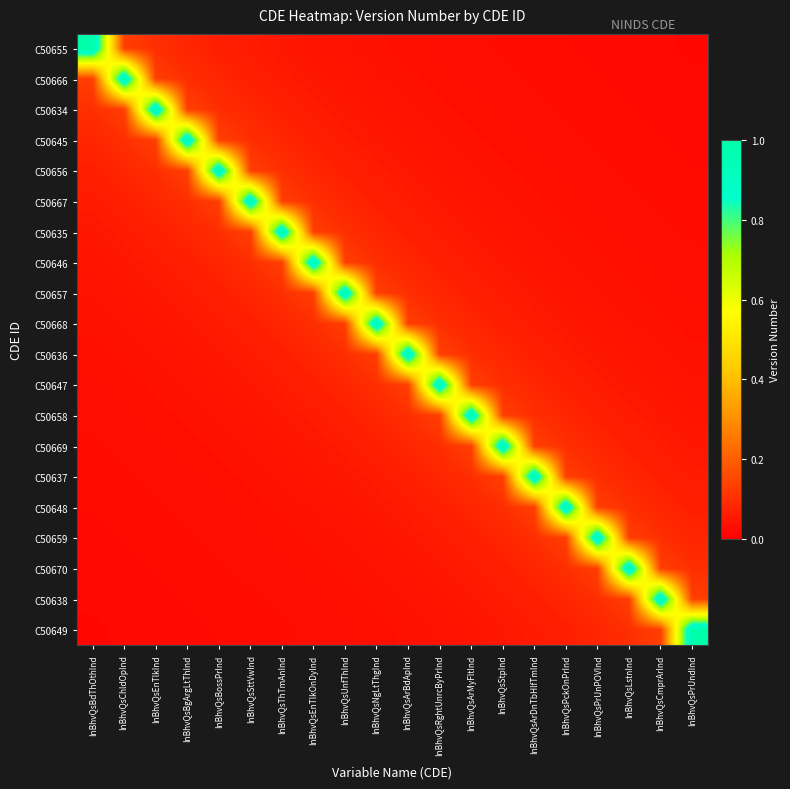

Reading left to right, transcribe all the data shown in this chart.

C50655: InBhvQsBdThOthInd=1.0	InBhvQsChldOpInd=0.1	InBhvQsEnTlkInd=0.1	InBhvQsBgArgLtThInd=0.1	InBhvQsBossPrInd=0.1	InBhvQsSttVwInd=0.1	InBhvQsThTmAnInd=0.1	InBhvQsEnTlkOnDyInd=0.0	InBhvQsUnfThInd=0.0	InBhvQsNgLtThgInd=0.0	InBhvQsArBdApInd=0.0	InBhvQsRghtUnrcByPrInd=0.0	InBhvQsArMyFltInd=0.0	InBhvQsStpInd=0.0	InBhvQsArDnTbHlfTmInd=0.0	InBhvQsPckOnPrInd=0.0	InBhvQsPrUnPOVInd=0.0	InBhvQsLstnInd=0.0	InBhvQsCmprArInd=0.0	InBhvQsPrUndInd=0.0
C50666: InBhvQsBdThOthInd=0.1	InBhvQsChldOpInd=1.0	InBhvQsEnTlkInd=0.1	InBhvQsBgArgLtThInd=0.1	InBhvQsBossPrInd=0.1	InBhvQsSttVwInd=0.1	InBhvQsThTmAnInd=0.1	InBhvQsEnTlkOnDyInd=0.1	InBhvQsUnfThInd=0.0	InBhvQsNgLtThgInd=0.0	InBhvQsArBdApInd=0.0	InBhvQsRghtUnrcByPrInd=0.0	InBhvQsArMyFltInd=0.0	InBhvQsStpInd=0.0	InBhvQsArDnTbHlfTmInd=0.0	InBhvQsPckOnPrInd=0.0	InBhvQsPrUnPOVInd=0.0	InBhvQsLstnInd=0.0	InBhvQsCmprArInd=0.0	InBhvQsPrUndInd=0.0
C50634: InBhvQsBdThOthInd=0.1	InBhvQsChldOpInd=0.1	InBhvQsEnTlkInd=1.0	InBhvQsBgArgLtThInd=0.1	InBhvQsBossPrInd=0.1	InBhvQsSttVwInd=0.1	InBhvQsThTmAnInd=0.1	InBhvQsEnTlkOnDyInd=0.1	InBhvQsUnfThInd=0.1	InBhvQsNgLtThgInd=0.0	InBhvQsArBdApInd=0.0	InBhvQsRghtUnrcByPrInd=0.0	InBhvQsArMyFltInd=0.0	InBhvQsStpInd=0.0	InBhvQsArDnTbHlfTmInd=0.0	InBhvQsPckOnPrInd=0.0	InBhvQsPrUnPOVInd=0.0	InBhvQsLstnInd=0.0	InBhvQsCmprArInd=0.0	InBhvQsPrUndInd=0.0
C50645: InBhvQsBdThOthInd=0.1	InBhvQsChldOpInd=0.1	InBhvQsEnTlkInd=0.1	InBhvQsBgArgLtThInd=1.0	InBhvQsBossPrInd=0.1	InBhvQsSttVwInd=0.1	InBhvQsThTmAnInd=0.1	InBhvQsEnTlkOnDyInd=0.1	InBhvQsUnfThInd=0.1	InBhvQsNgLtThgInd=0.1	InBhvQsArBdApInd=0.0	InBhvQsRghtUnrcByPrInd=0.0	InBhvQsArMyFltInd=0.0	InBhvQsStpInd=0.0	InBhvQsArDnTbHlfTmInd=0.0	InBhvQsPckOnPrInd=0.0	InBhvQsPrUnPOVInd=0.0	InBhvQsLstnInd=0.0	InBhvQsCmprArInd=0.0	InBhvQsPrUndInd=0.0
C50656: InBhvQsBdThOthInd=0.1	InBhvQsChldOpInd=0.1	InBhvQsEnTlkInd=0.1	InBhvQsBgArgLtThInd=0.1	InBhvQsBossPrInd=1.0	InBhvQsSttVwInd=0.1	InBhvQsThTmAnInd=0.1	InBhvQsEnTlkOnDyInd=0.1	InBhvQsUnfThInd=0.1	InBhvQsNgLtThgInd=0.1	InBhvQsArBdApInd=0.1	InBhvQsRghtUnrcByPrInd=0.0	InBhvQsArMyFltInd=0.0	InBhvQsStpInd=0.0	InBhvQsArDnTbHlfTmInd=0.0	InBhvQsPckOnPrInd=0.0	InBhvQsPrUnPOVInd=0.0	InBhvQsLstnInd=0.0	InBhvQsCmprArInd=0.0	InBhvQsPrUndInd=0.0
C50667: InBhvQsBdThOthInd=0.1	InBhvQsChldOpInd=0.1	InBhvQsEnTlkInd=0.1	InBhvQsBgArgLtThInd=0.1	InBhvQsBossPrInd=0.1	InBhvQsSttVwInd=1.0	InBhvQsThTmAnInd=0.1	InBhvQsEnTlkOnDyInd=0.1	InBhvQsUnfThInd=0.1	InBhvQsNgLtThgInd=0.1	InBhvQsArBdApInd=0.1	InBhvQsRghtUnrcByPrInd=0.1	InBhvQsArMyFltInd=0.0	InBhvQsStpInd=0.0	InBhvQsArDnTbHlfTmInd=0.0	InBhvQsPckOnPrInd=0.0	InBhvQsPrUnPOVInd=0.0	InBhvQsLstnInd=0.0	InBhvQsCmprArInd=0.0	InBhvQsPrUndInd=0.0
C50635: InBhvQsBdThOthInd=0.1	InBhvQsChldOpInd=0.1	InBhvQsEnTlkInd=0.1	InBhvQsBgArgLtThInd=0.1	InBhvQsBossPrInd=0.1	InBhvQsSttVwInd=0.1	InBhvQsThTmAnInd=1.0	InBhvQsEnTlkOnDyInd=0.1	InBhvQsUnfThInd=0.1	InBhvQsNgLtThgInd=0.1	InBhvQsArBdApInd=0.1	InBhvQsRghtUnrcByPrInd=0.1	InBhvQsArMyFltInd=0.1	InBhvQsStpInd=0.0	InBhvQsArDnTbHlfTmInd=0.0	InBhvQsPckOnPrInd=0.0	InBhvQsPrUnPOVInd=0.0	InBhvQsLstnInd=0.0	InBhvQsCmprArInd=0.0	InBhvQsPrUndInd=0.0
C50646: InBhvQsBdThOthInd=0.0	InBhvQsChldOpInd=0.1	InBhvQsEnTlkInd=0.1	InBhvQsBgArgLtThInd=0.1	InBhvQsBossPrInd=0.1	InBhvQsSttVwInd=0.1	InBhvQsThTmAnInd=0.1	InBhvQsEnTlkOnDyInd=1.0	InBhvQsUnfThInd=0.1	InBhvQsNgLtThgInd=0.1	InBhvQsArBdApInd=0.1	InBhvQsRghtUnrcByPrInd=0.1	InBhvQsArMyFltInd=0.1	InBhvQsStpInd=0.1	InBhvQsArDnTbHlfTmInd=0.0	InBhvQsPckOnPrInd=0.0	InBhvQsPrUnPOVInd=0.0	InBhvQsLstnInd=0.0	InBhvQsCmprArInd=0.0	InBhvQsPrUndInd=0.0
C50657: InBhvQsBdThOthInd=0.0	InBhvQsChldOpInd=0.0	InBhvQsEnTlkInd=0.1	InBhvQsBgArgLtThInd=0.1	InBhvQsBossPrInd=0.1	InBhvQsSttVwInd=0.1	InBhvQsThTmAnInd=0.1	InBhvQsEnTlkOnDyInd=0.1	InBhvQsUnfThInd=1.0	InBhvQsNgLtThgInd=0.1	InBhvQsArBdApInd=0.1	InBhvQsRghtUnrcByPrInd=0.1	InBhvQsArMyFltInd=0.1	InBhvQsStpInd=0.1	InBhvQsArDnTbHlfTmInd=0.1	InBhvQsPckOnPrInd=0.0	InBhvQsPrUnPOVInd=0.0	InBhvQsLstnInd=0.0	InBhvQsCmprArInd=0.0	InBhvQsPrUndInd=0.0
C50668: InBhvQsBdThOthInd=0.0	InBhvQsChldOpInd=0.0	InBhvQsEnTlkInd=0.0	InBhvQsBgArgLtThInd=0.1	InBhvQsBossPrInd=0.1	InBhvQsSttVwInd=0.1	InBhvQsThTmAnInd=0.1	InBhvQsEnTlkOnDyInd=0.1	InBhvQsUnfThInd=0.1	InBhvQsNgLtThgInd=1.0	InBhvQsArBdApInd=0.1	InBhvQsRghtUnrcByPrInd=0.1	InBhvQsArMyFltInd=0.1	InBhvQsStpInd=0.1	InBhvQsArDnTbHlfTmInd=0.1	InBhvQsPckOnPrInd=0.1	InBhvQsPrUnPOVInd=0.0	InBhvQsLstnInd=0.0	InBhvQsCmprArInd=0.0	InBhvQsPrUndInd=0.0
C50636: InBhvQsBdThOthInd=0.0	InBhvQsChldOpInd=0.0	InBhvQsEnTlkInd=0.0	InBhvQsBgArgLtThInd=0.0	InBhvQsBossPrInd=0.1	InBhvQsSttVwInd=0.1	InBhvQsThTmAnInd=0.1	InBhvQsEnTlkOnDyInd=0.1	InBhvQsUnfThInd=0.1	InBhvQsNgLtThgInd=0.1	InBhvQsArBdApInd=1.0	InBhvQsRghtUnrcByPrInd=0.1	InBhvQsArMyFltInd=0.1	InBhvQsStpInd=0.1	InBhvQsArDnTbHlfTmInd=0.1	InBhvQsPckOnPrInd=0.1	InBhvQsPrUnPOVInd=0.1	InBhvQsLstnInd=0.0	InBhvQsCmprArInd=0.0	InBhvQsPrUndInd=0.0
C50647: InBhvQsBdThOthInd=0.0	InBhvQsChldOpInd=0.0	InBhvQsEnTlkInd=0.0	InBhvQsBgArgLtThInd=0.0	InBhvQsBossPrInd=0.0	InBhvQsSttVwInd=0.1	InBhvQsThTmAnInd=0.1	InBhvQsEnTlkOnDyInd=0.1	InBhvQsUnfThInd=0.1	InBhvQsNgLtThgInd=0.1	InBhvQsArBdApInd=0.1	InBhvQsRghtUnrcByPrInd=1.0	InBhvQsArMyFltInd=0.1	InBhvQsStpInd=0.1	InBhvQsArDnTbHlfTmInd=0.1	InBhvQsPckOnPrInd=0.1	InBhvQsPrUnPOVInd=0.1	InBhvQsLstnInd=0.1	InBhvQsCmprArInd=0.0	InBhvQsPrUndInd=0.0
C50658: InBhvQsBdThOthInd=0.0	InBhvQsChldOpInd=0.0	InBhvQsEnTlkInd=0.0	InBhvQsBgArgLtThInd=0.0	InBhvQsBossPrInd=0.0	InBhvQsSttVwInd=0.0	InBhvQsThTmAnInd=0.1	InBhvQsEnTlkOnDyInd=0.1	InBhvQsUnfThInd=0.1	InBhvQsNgLtThgInd=0.1	InBhvQsArBdApInd=0.1	InBhvQsRghtUnrcByPrInd=0.1	InBhvQsArMyFltInd=1.0	InBhvQsStpInd=0.1	InBhvQsArDnTbHlfTmInd=0.1	InBhvQsPckOnPrInd=0.1	InBhvQsPrUnPOVInd=0.1	InBhvQsLstnInd=0.1	InBhvQsCmprArInd=0.1	InBhvQsPrUndInd=0.0
C50669: InBhvQsBdThOthInd=0.0	InBhvQsChldOpInd=0.0	InBhvQsEnTlkInd=0.0	InBhvQsBgArgLtThInd=0.0	InBhvQsBossPrInd=0.0	InBhvQsSttVwInd=0.0	InBhvQsThTmAnInd=0.0	InBhvQsEnTlkOnDyInd=0.1	InBhvQsUnfThInd=0.1	InBhvQsNgLtThgInd=0.1	InBhvQsArBdApInd=0.1	InBhvQsRghtUnrcByPrInd=0.1	InBhvQsArMyFltInd=0.1	InBhvQsStpInd=1.0	InBhvQsArDnTbHlfTmInd=0.1	InBhvQsPckOnPrInd=0.1	InBhvQsPrUnPOVInd=0.1	InBhvQsLstnInd=0.1	InBhvQsCmprArInd=0.1	InBhvQsPrUndInd=0.1
C50637: InBhvQsBdThOthInd=0.0	InBhvQsChldOpInd=0.0	InBhvQsEnTlkInd=0.0	InBhvQsBgArgLtThInd=0.0	InBhvQsBossPrInd=0.0	InBhvQsSttVwInd=0.0	InBhvQsThTmAnInd=0.0	InBhvQsEnTlkOnDyInd=0.0	InBhvQsUnfThInd=0.1	InBhvQsNgLtThgInd=0.1	InBhvQsArBdApInd=0.1	InBhvQsRghtUnrcByPrInd=0.1	InBhvQsArMyFltInd=0.1	InBhvQsStpInd=0.1	InBhvQsArDnTbHlfTmInd=1.0	InBhvQsPckOnPrInd=0.1	InBhvQsPrUnPOVInd=0.1	InBhvQsLstnInd=0.1	InBhvQsCmprArInd=0.1	InBhvQsPrUndInd=0.1
C50648: InBhvQsBdThOthInd=0.0	InBhvQsChldOpInd=0.0	InBhvQsEnTlkInd=0.0	InBhvQsBgArgLtThInd=0.0	InBhvQsBossPrInd=0.0	InBhvQsSttVwInd=0.0	InBhvQsThTmAnInd=0.0	InBhvQsEnTlkOnDyInd=0.0	InBhvQsUnfThInd=0.0	InBhvQsNgLtThgInd=0.1	InBhvQsArBdApInd=0.1	InBhvQsRghtUnrcByPrInd=0.1	InBhvQsArMyFltInd=0.1	InBhvQsStpInd=0.1	InBhvQsArDnTbHlfTmInd=0.1	InBhvQsPckOnPrInd=1.0	InBhvQsPrUnPOVInd=0.1	InBhvQsLstnInd=0.1	InBhvQsCmprArInd=0.1	InBhvQsPrUndInd=0.1
C50659: InBhvQsBdThOthInd=0.0	InBhvQsChldOpInd=0.0	InBhvQsEnTlkInd=0.0	InBhvQsBgArgLtThInd=0.0	InBhvQsBossPrInd=0.0	InBhvQsSttVwInd=0.0	InBhvQsThTmAnInd=0.0	InBhvQsEnTlkOnDyInd=0.0	InBhvQsUnfThInd=0.0	InBhvQsNgLtThgInd=0.0	InBhvQsArBdApInd=0.1	InBhvQsRghtUnrcByPrInd=0.1	InBhvQsArMyFltInd=0.1	InBhvQsStpInd=0.1	InBhvQsArDnTbHlfTmInd=0.1	InBhvQsPckOnPrInd=0.1	InBhvQsPrUnPOVInd=1.0	InBhvQsLstnInd=0.1	InBhvQsCmprArInd=0.1	InBhvQsPrUndInd=0.1
C50670: InBhvQsBdThOthInd=0.0	InBhvQsChldOpInd=0.0	InBhvQsEnTlkInd=0.0	InBhvQsBgArgLtThInd=0.0	InBhvQsBossPrInd=0.0	InBhvQsSttVwInd=0.0	InBhvQsThTmAnInd=0.0	InBhvQsEnTlkOnDyInd=0.0	InBhvQsUnfThInd=0.0	InBhvQsNgLtThgInd=0.0	InBhvQsArBdApInd=0.0	InBhvQsRghtUnrcByPrInd=0.1	InBhvQsArMyFltInd=0.1	InBhvQsStpInd=0.1	InBhvQsArDnTbHlfTmInd=0.1	InBhvQsPckOnPrInd=0.1	InBhvQsPrUnPOVInd=0.1	InBhvQsLstnInd=1.0	InBhvQsCmprArInd=0.1	InBhvQsPrUndInd=0.1
C50638: InBhvQsBdThOthInd=0.0	InBhvQsChldOpInd=0.0	InBhvQsEnTlkInd=0.0	InBhvQsBgArgLtThInd=0.0	InBhvQsBossPrInd=0.0	InBhvQsSttVwInd=0.0	InBhvQsThTmAnInd=0.0	InBhvQsEnTlkOnDyInd=0.0	InBhvQsUnfThInd=0.0	InBhvQsNgLtThgInd=0.0	InBhvQsArBdApInd=0.0	InBhvQsRghtUnrcByPrInd=0.0	InBhvQsArMyFltInd=0.1	InBhvQsStpInd=0.1	InBhvQsArDnTbHlfTmInd=0.1	InBhvQsPckOnPrInd=0.1	InBhvQsPrUnPOVInd=0.1	InBhvQsLstnInd=0.1	InBhvQsCmprArInd=1.0	InBhvQsPrUndInd=0.1
C50649: InBhvQsBdThOthInd=0.0	InBhvQsChldOpInd=0.0	InBhvQsEnTlkInd=0.0	InBhvQsBgArgLtThInd=0.0	InBhvQsBossPrInd=0.0	InBhvQsSttVwInd=0.0	InBhvQsThTmAnInd=0.0	InBhvQsEnTlkOnDyInd=0.0	InBhvQsUnfThInd=0.0	InBhvQsNgLtThgInd=0.0	InBhvQsArBdApInd=0.0	InBhvQsRghtUnrcByPrInd=0.0	InBhvQsArMyFltInd=0.0	InBhvQsStpInd=0.1	InBhvQsArDnTbHlfTmInd=0.1	InBhvQsPckOnPrInd=0.1	InBhvQsPrUnPOVInd=0.1	InBhvQsLstnInd=0.1	InBhvQsCmprArInd=0.1	InBhvQsPrUndInd=1.0